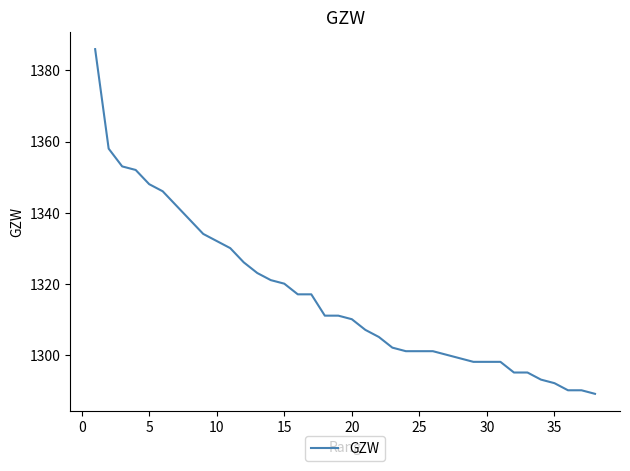

What is the greatest value displayed?

1386